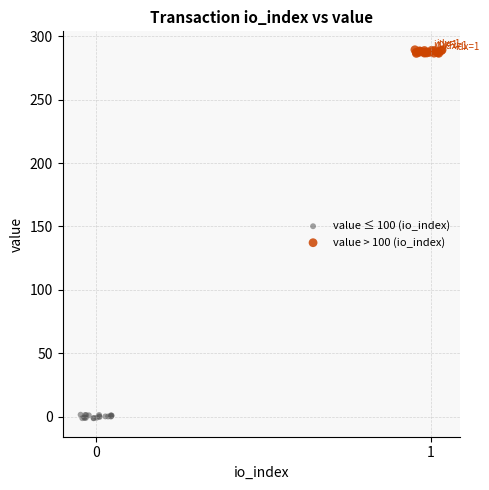

Which series reaches the maximum Y coordinate?

value > 100 (io_index)